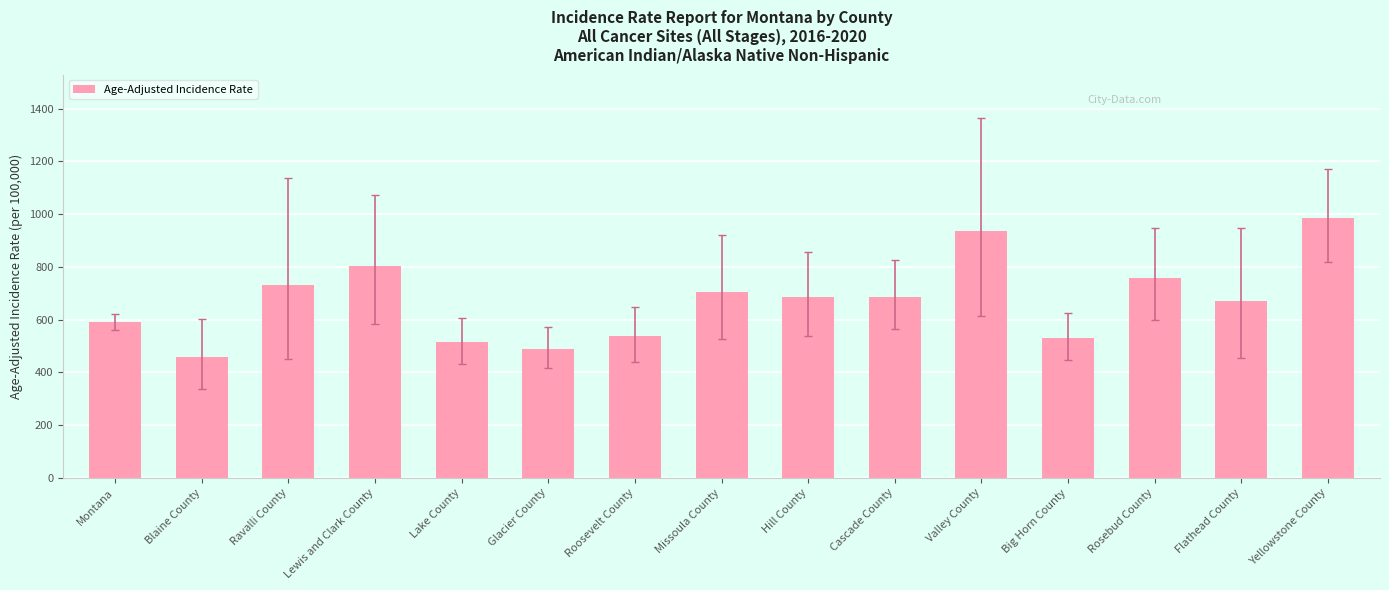

Is it true that the value at Hill County is 684.1?

True